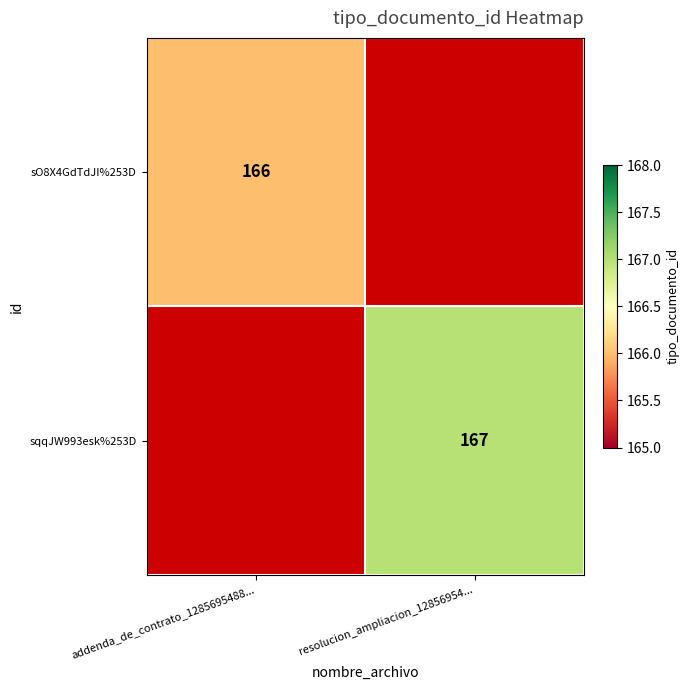

At which category does the chart reach its minimum across all series?

resolucion_ampliacion_12856954...